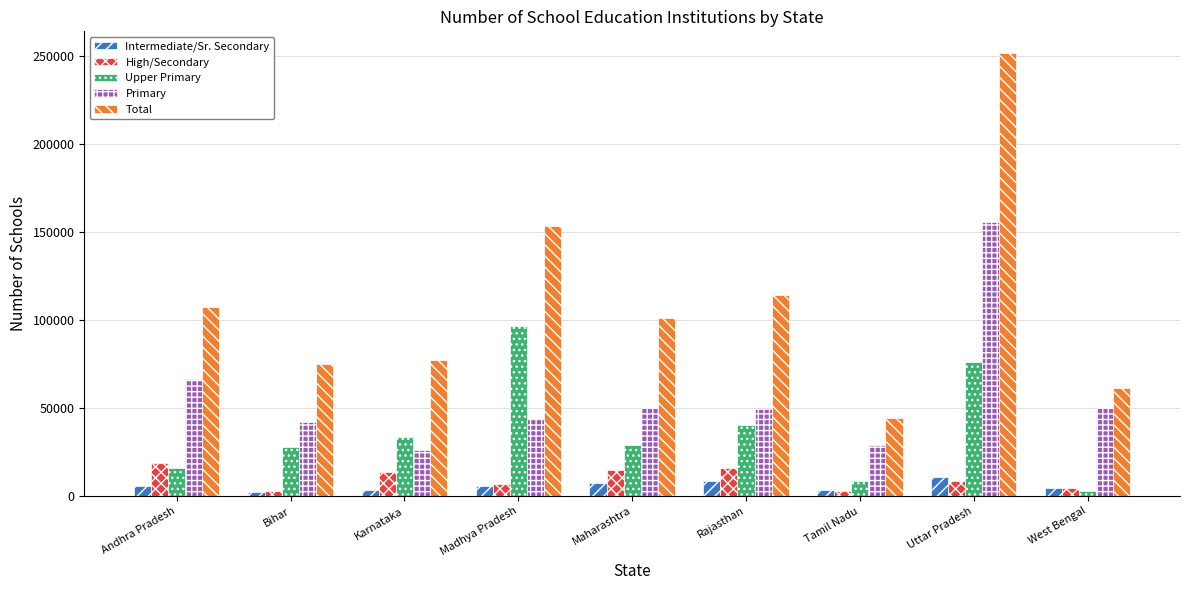

What is the maximum value shown in the chart?

251447